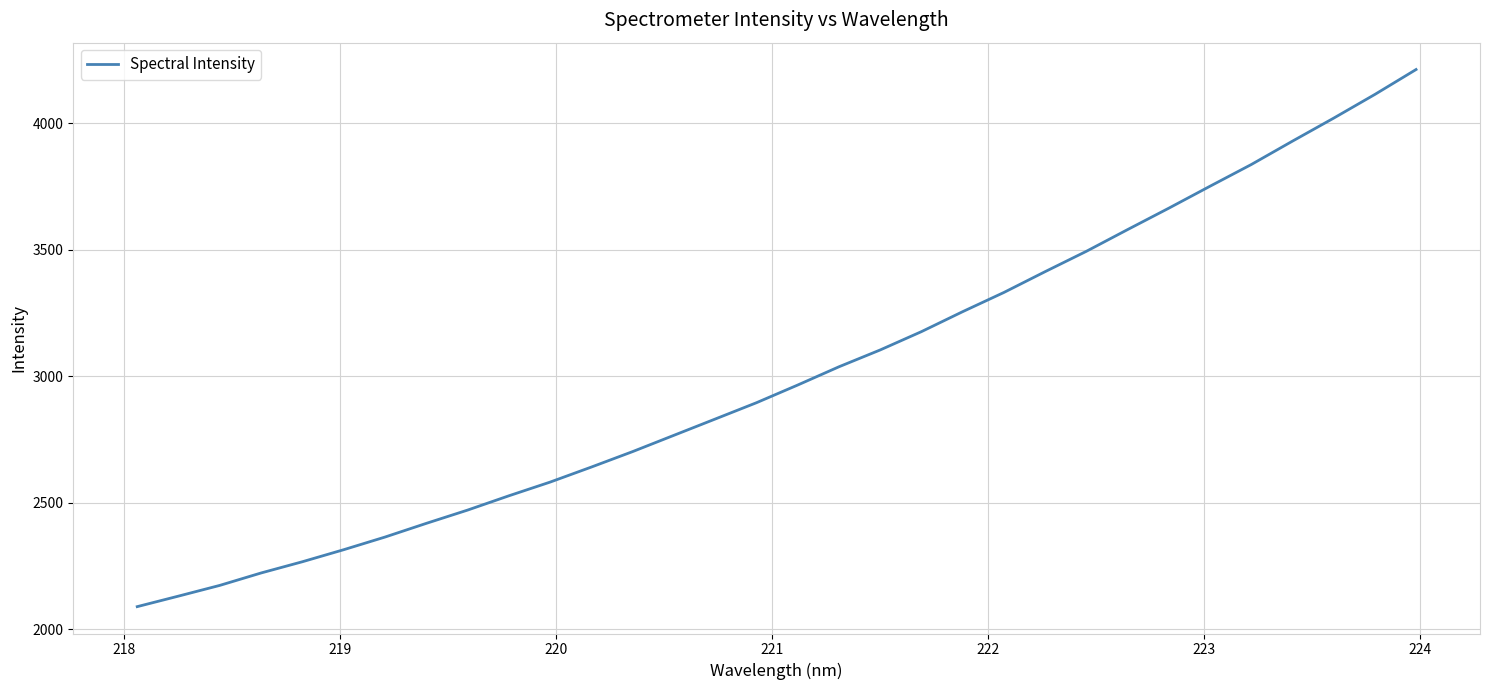

What is the difference between the maximum and minimum values?

2122.4